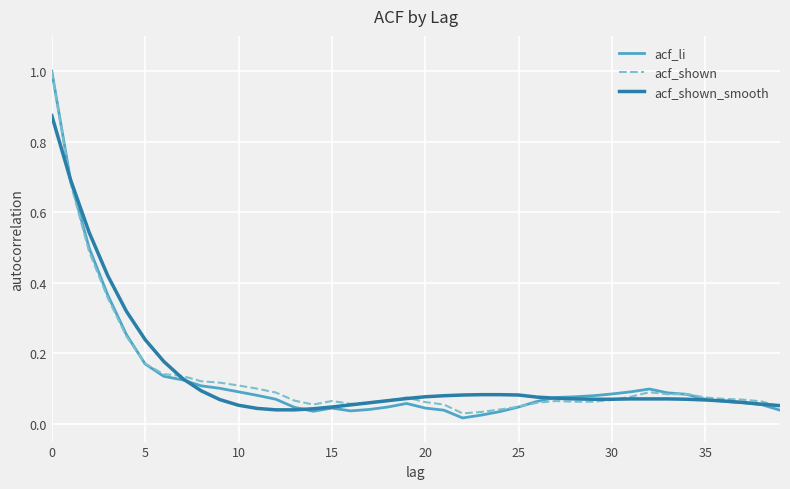

Which series ends up on top after the final intersection of acf_li and acf_shown?

acf_shown